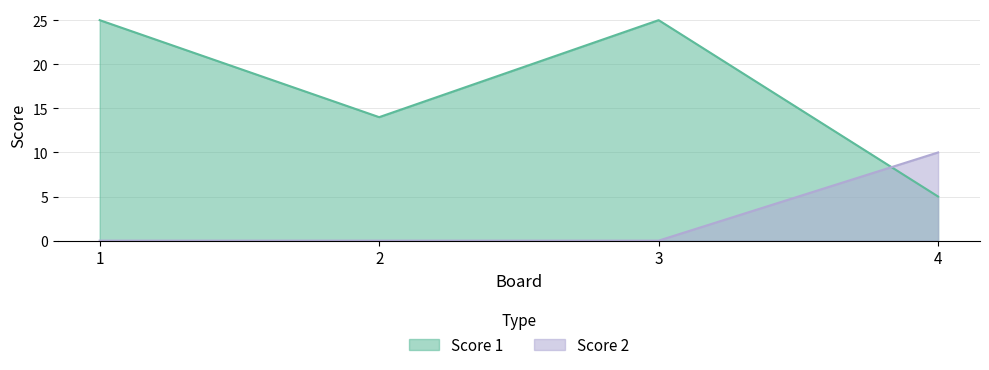

How many Score 1 values are between 14 and 25?

3